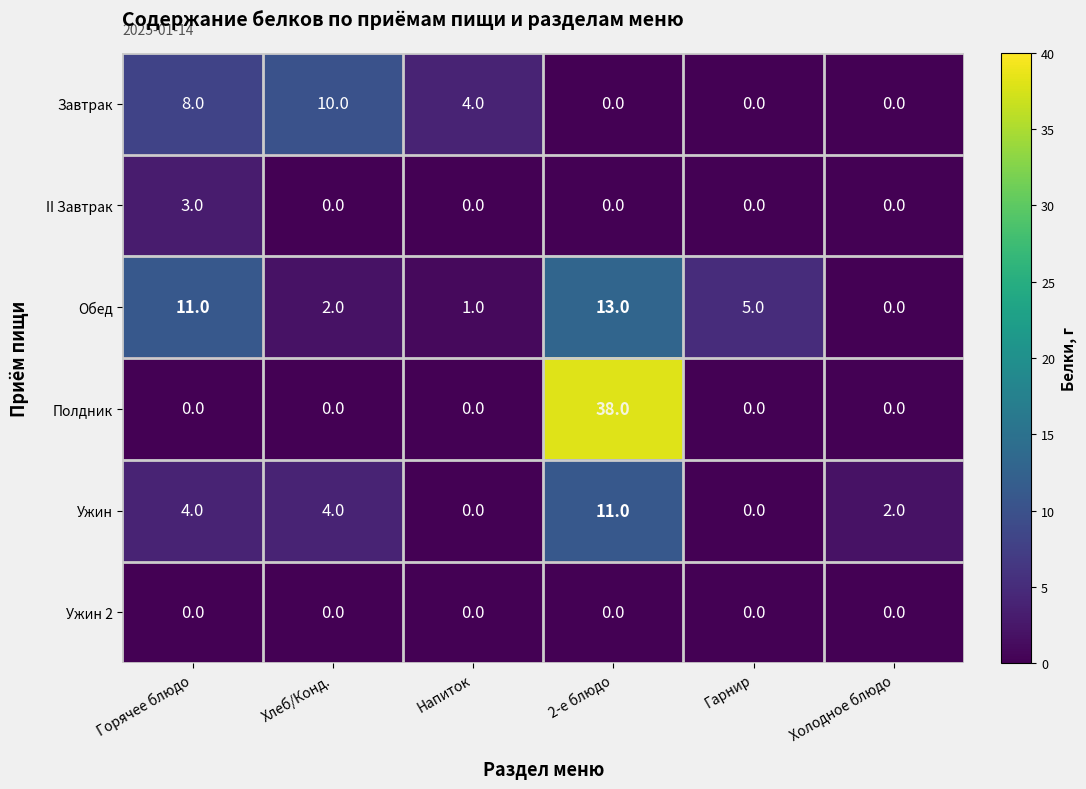

Rank the series by their maximum value, from lowest to highest.

Ужин 2, II Завтрак, Завтрак, Ужин, Обед, Полдник